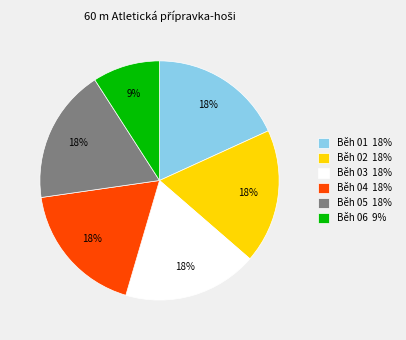

Combined, do Běh 02 18% and Běh 03 18% account for over 50%?

No